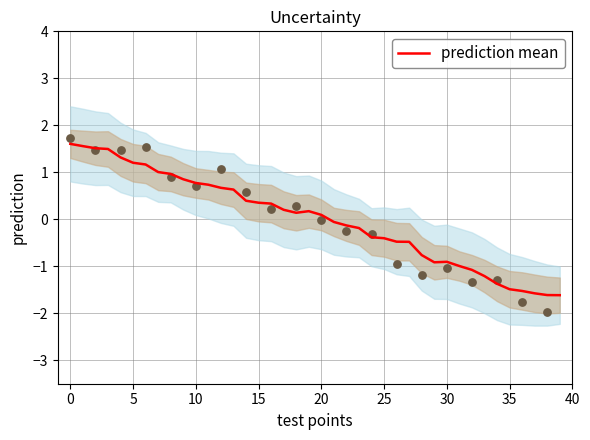

Between 33 and 38, which is larger?

33